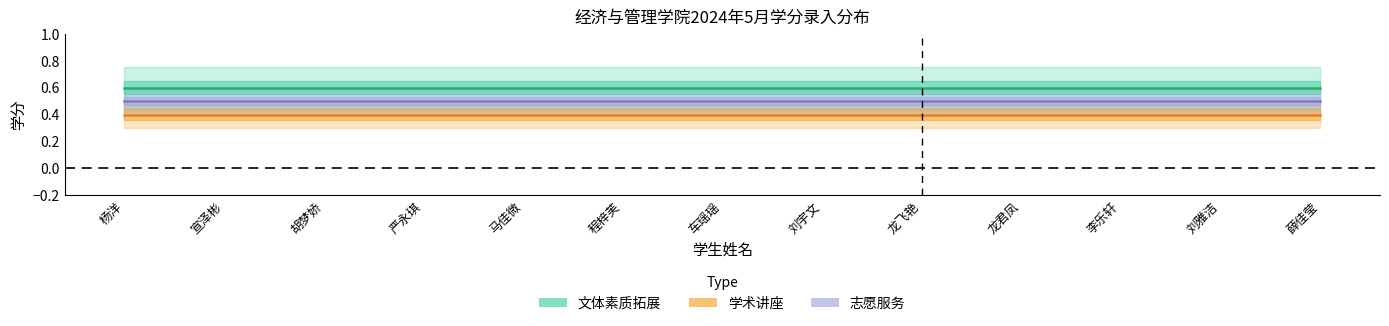

What is the total value across all series at 宣泽彬?

1.5